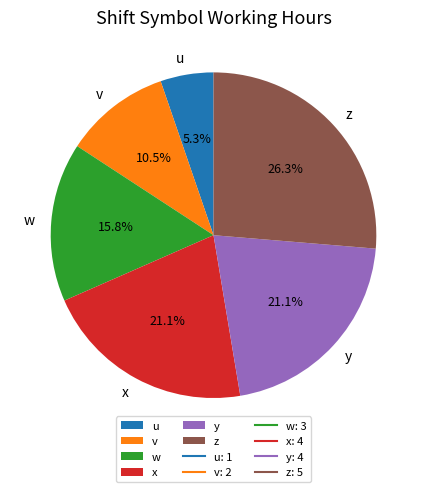

What percentage is NOT represented by v?

89.5%